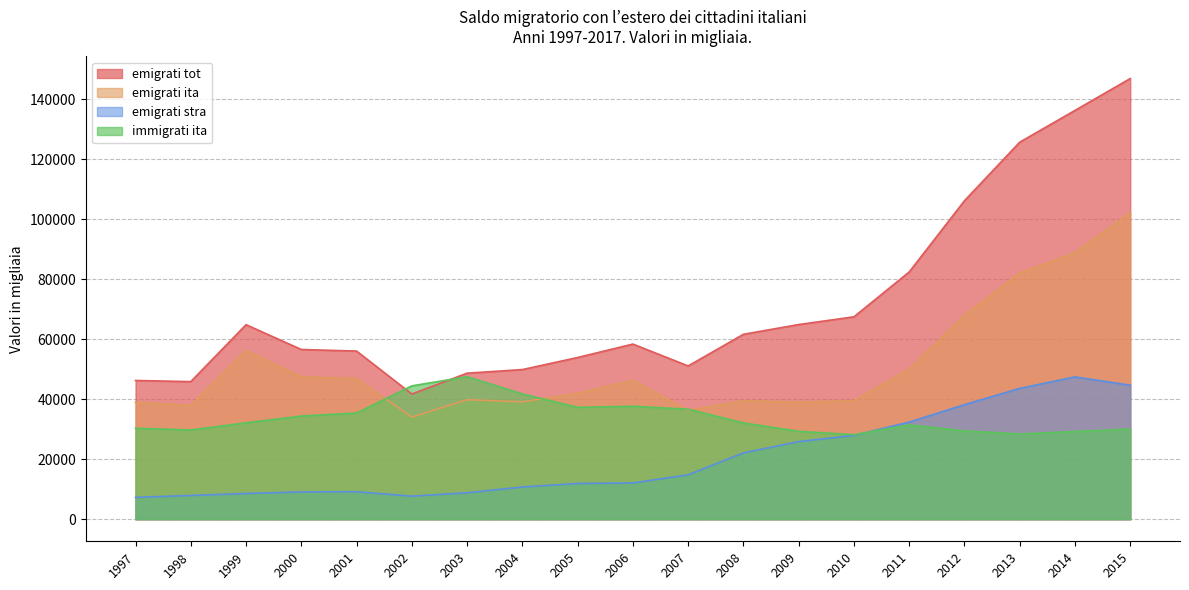

At which category does emigrati stra reach its first local valley?

2002